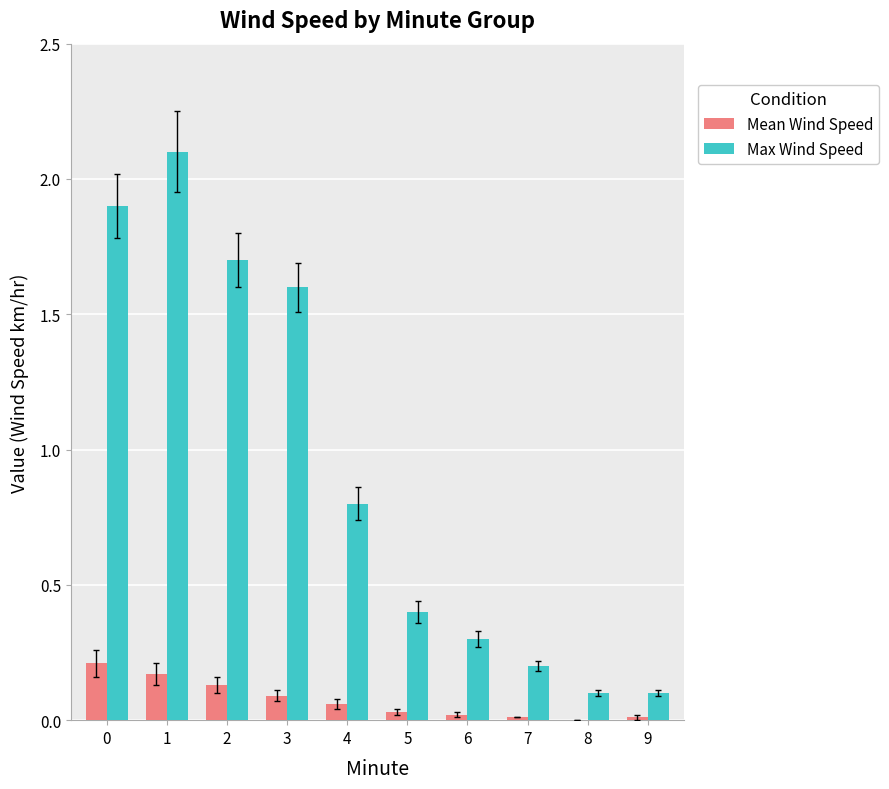

Which series has the largest total across all categories?

Max Wind Speed